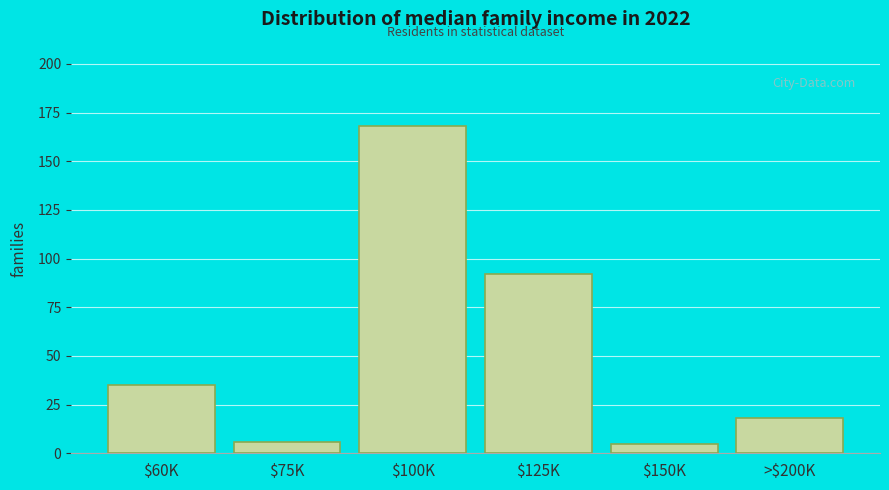

Reading right to left, extract all data points from this chart.

18	5	92	168	6	35